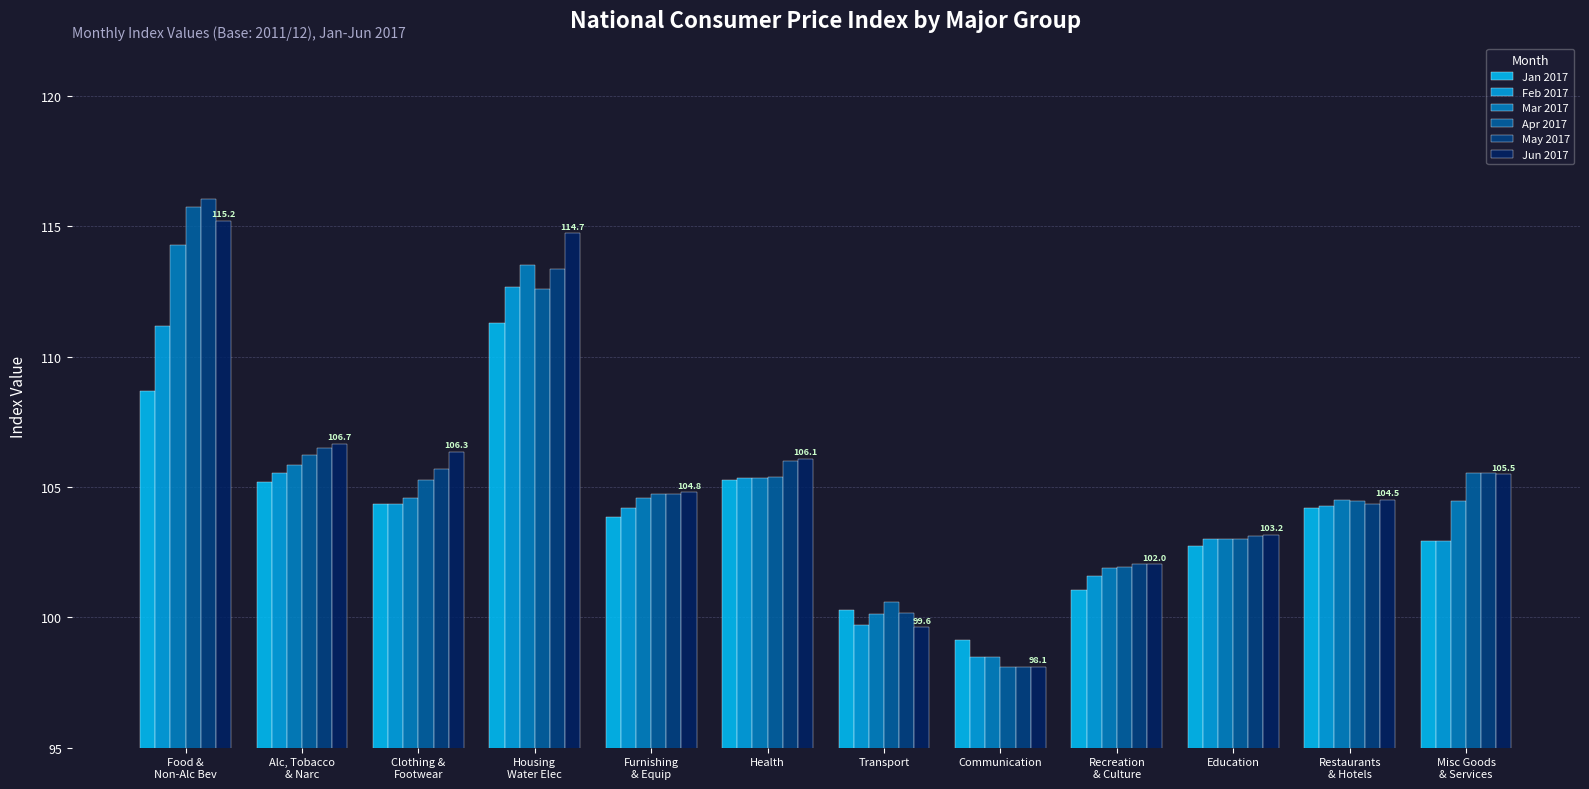

How many groups of bars are there?

12